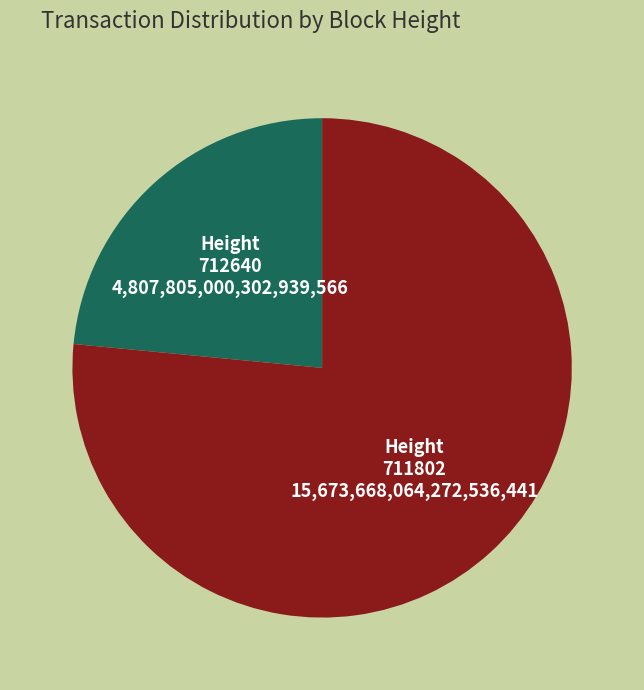

Which category has the smallest portion of the pie?

712640